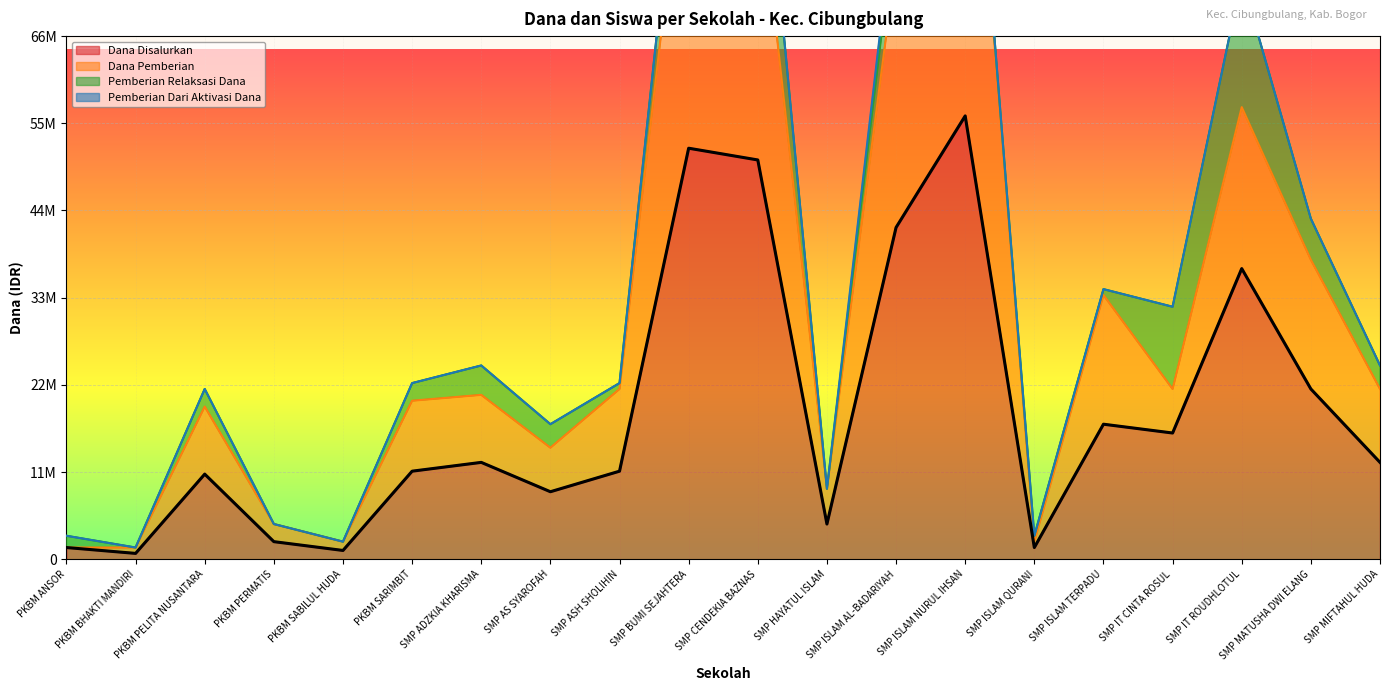

What is the label of the 18th point from the left?

SMP IT ROUDHLOTUL